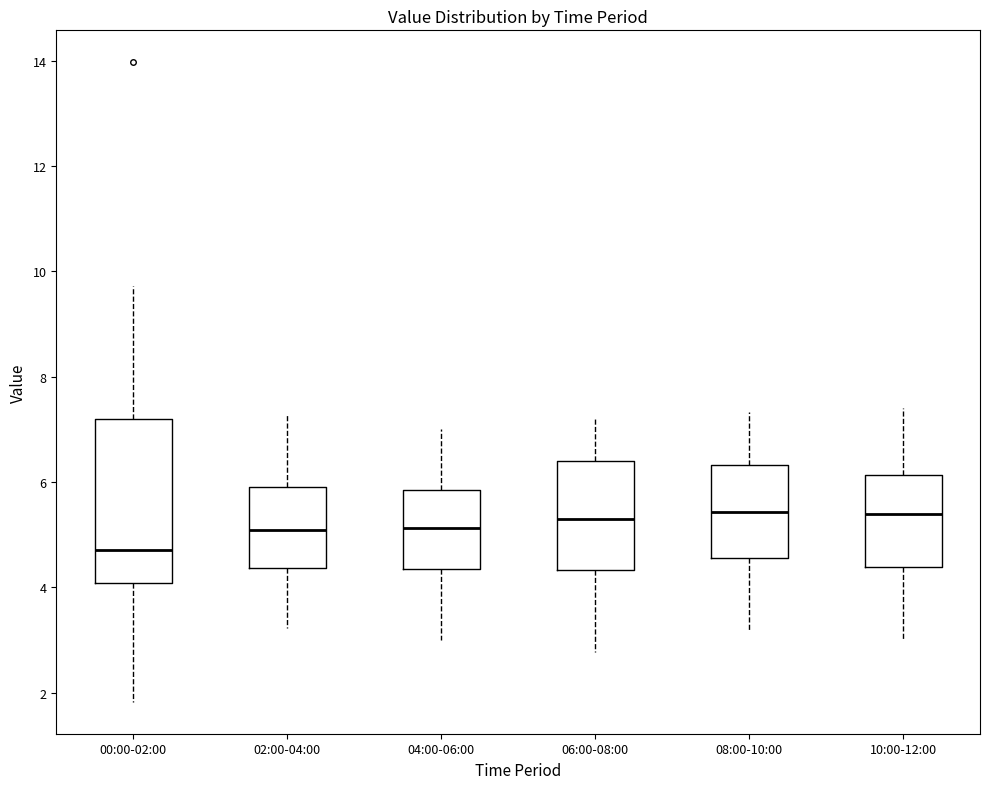

Reading left to right, transcribe this box plot: for each box, give where its median line is, the range the box spans, and where its two whiskers end, as read against the y-axis. The values are not printed on the chart, so give them approximately, as read against the axis.

00:00-02:00: median 4.8, box 4.0 to 7.2, whiskers 1.8 to 9.8
02:00-04:00: median 5.2, box 4.4 to 6.0, whiskers 3.2 to 7.2
04:00-06:00: median 5.2, box 4.4 to 5.8, whiskers 3.0 to 7.0
06:00-08:00: median 5.4, box 4.4 to 6.4, whiskers 2.8 to 7.2
08:00-10:00: median 5.4, box 4.6 to 6.4, whiskers 3.2 to 7.4
10:00-12:00: median 5.4, box 4.4 to 6.2, whiskers 3.0 to 7.4